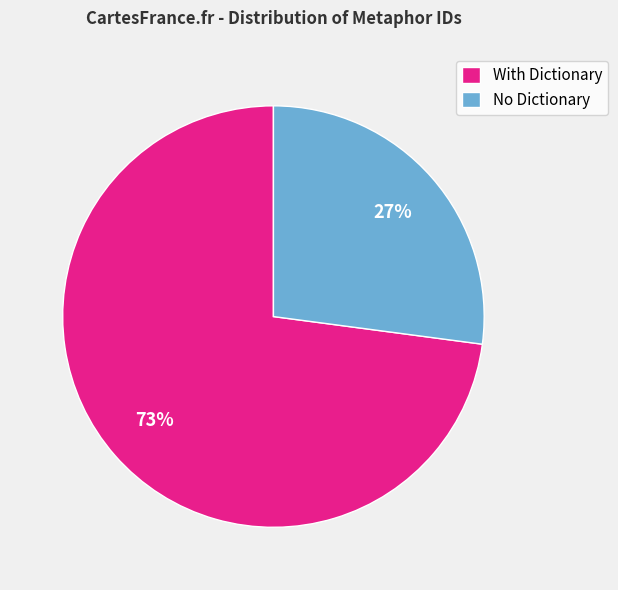

True or false: With Dictionary accounts for 73% of the total.

True